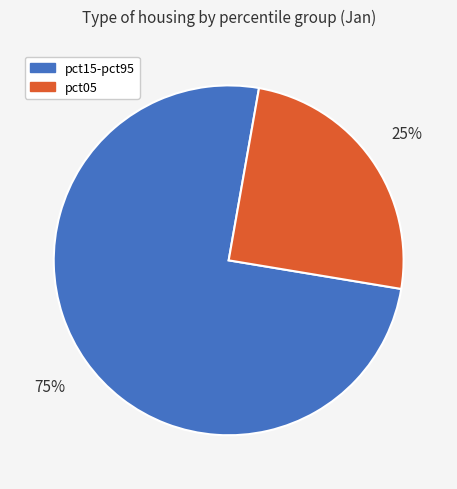

How many slices are in this pie chart?

2